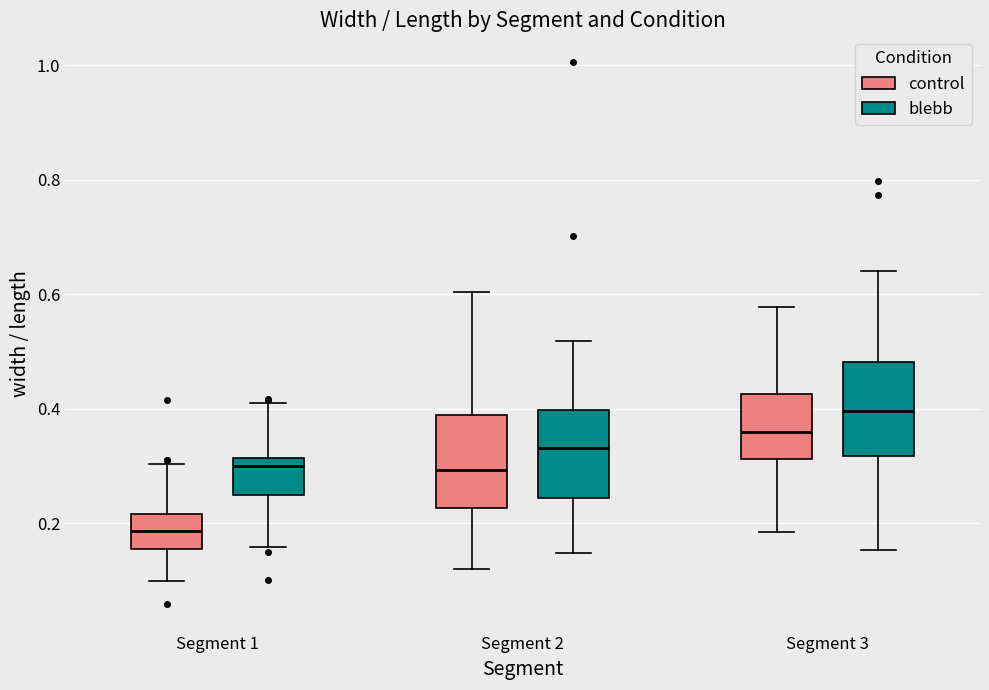

Reading left to right, read every box against the y-axis: the position of its median line, the range the box covers, and the ends of its whiskers. The values are not printed on the chart, so give them approximately, as read against the axis.

Segment 1 (control): median 0.18, box 0.16 to 0.22, whiskers 0.10 to 0.30
Segment 1 (blebb): median 0.30, box 0.24 to 0.32, whiskers 0.16 to 0.42
Segment 2 (control): median 0.30, box 0.22 to 0.38, whiskers 0.12 to 0.60
Segment 2 (blebb): median 0.34, box 0.24 to 0.40, whiskers 0.14 to 0.52
Segment 3 (control): median 0.36, box 0.32 to 0.42, whiskers 0.18 to 0.58
Segment 3 (blebb): median 0.40, box 0.32 to 0.48, whiskers 0.16 to 0.64